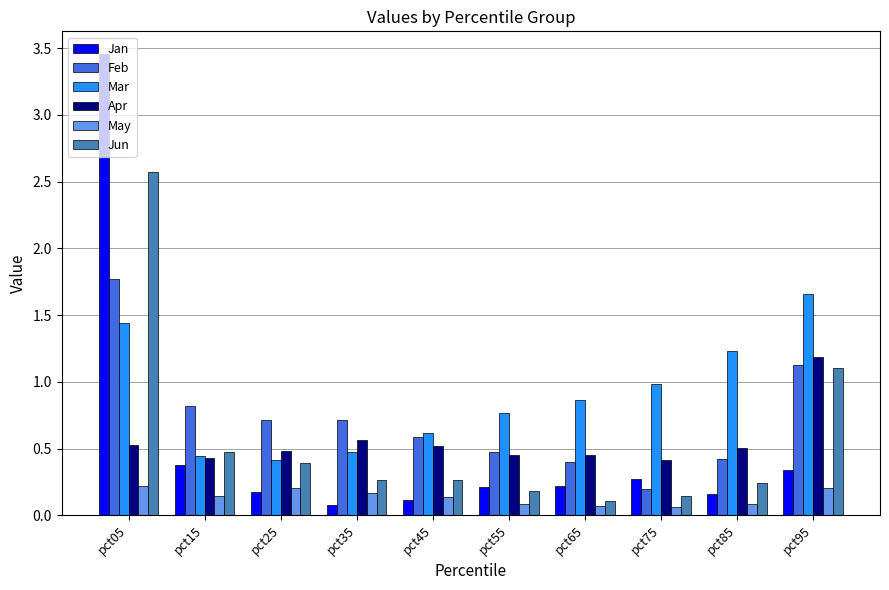

Count the number of data series in this chart.

6